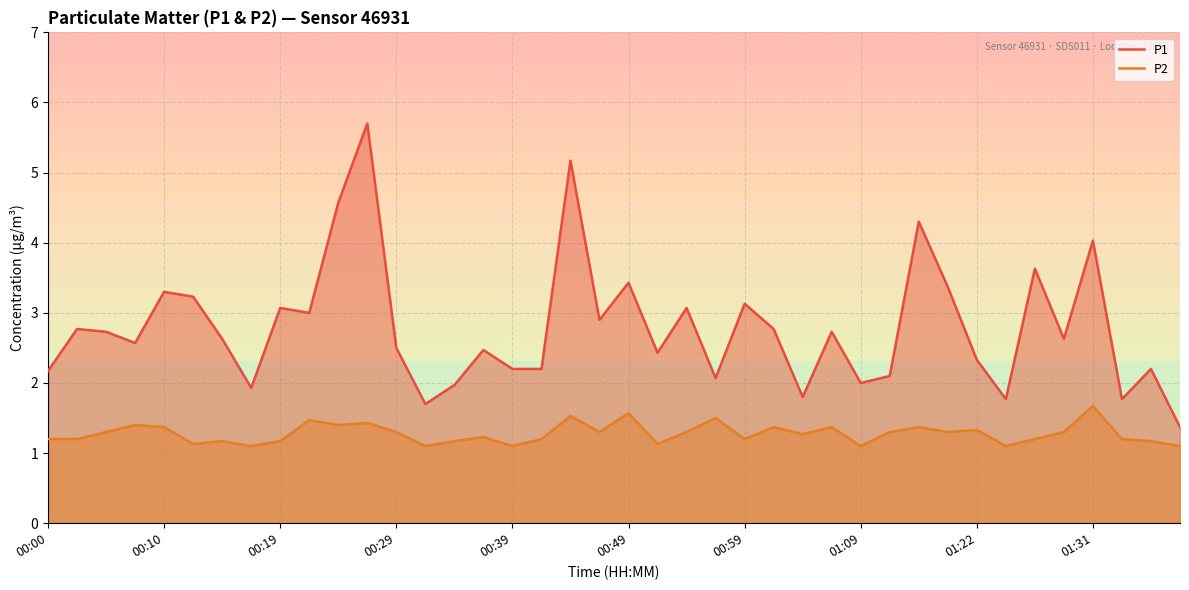

What is the greatest value displayed?

5.7